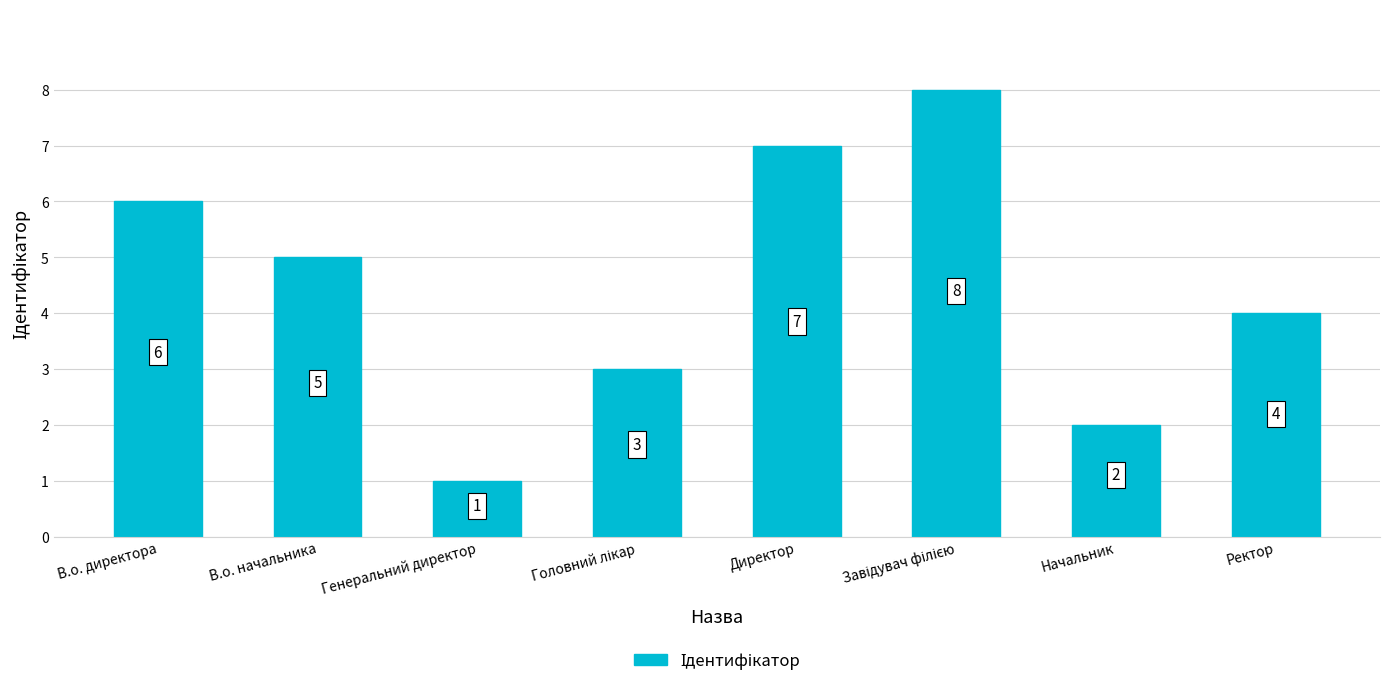

Reading right to left, list all the values displayed in this chart.

4	2	8	7	3	1	5	6